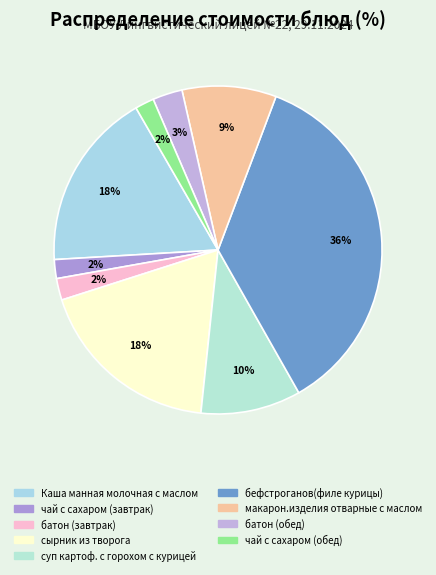

To the nearest percent, what percentage of the pie is батон (обед)?

3%